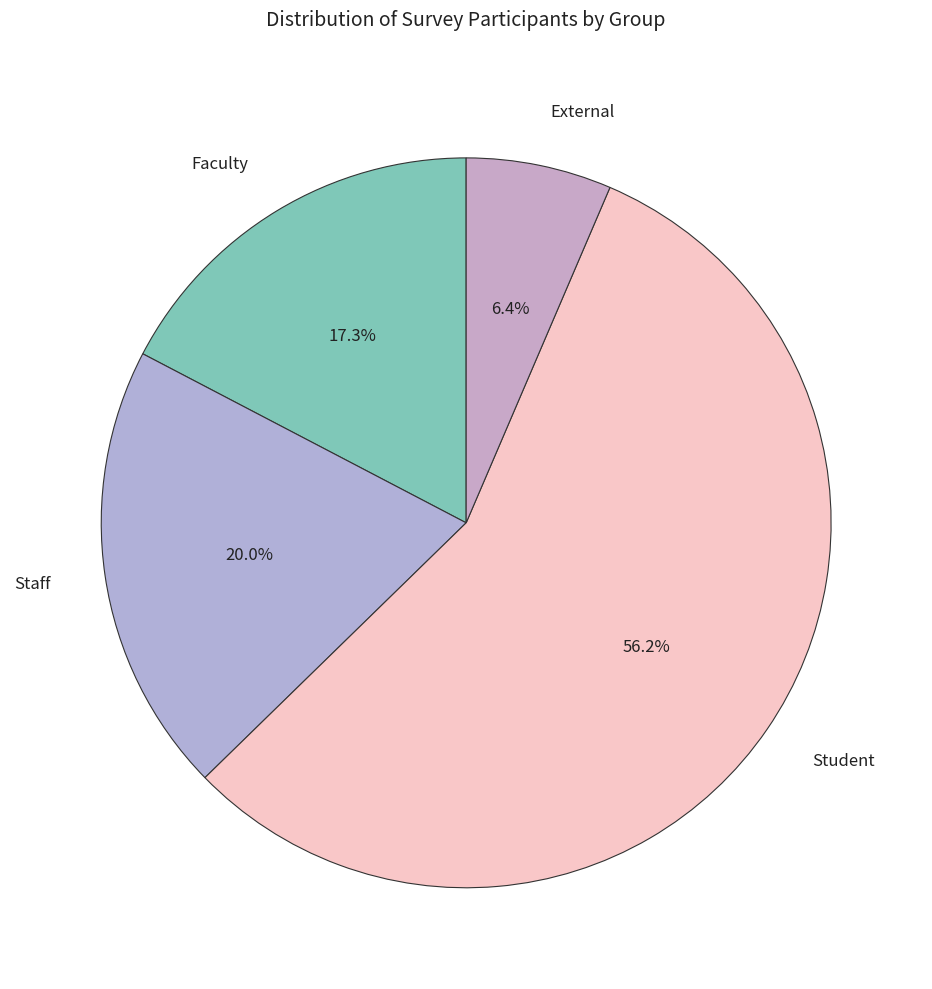

The Staff slice represents 20% of the pie. True or false?

True